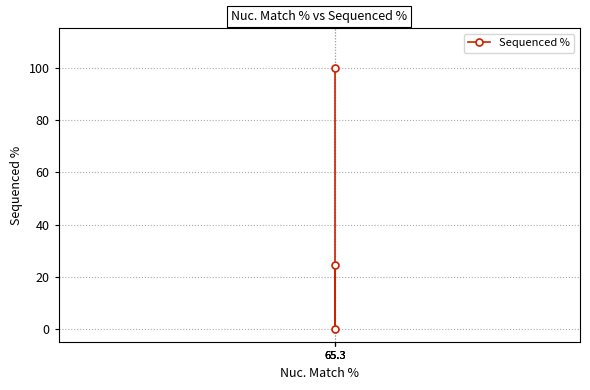

Reading left to right, extract all data points from this chart.

100.0	0.0	24.6